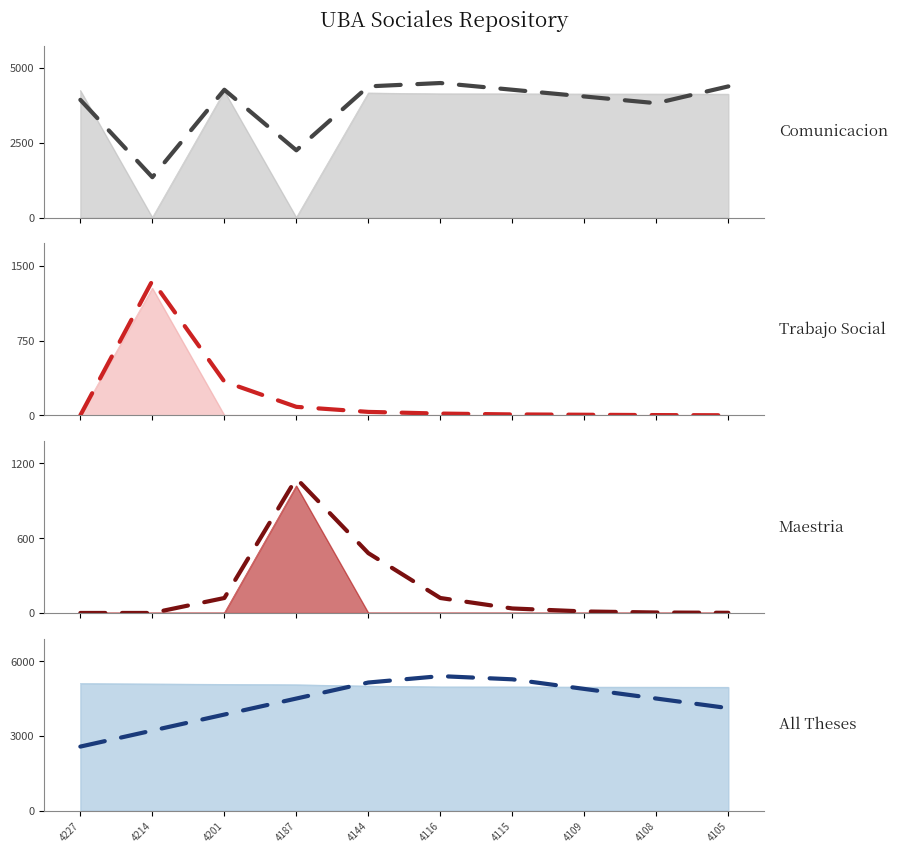

True or false: All Theses trend has more than 1 points higher than both neighbors.

False